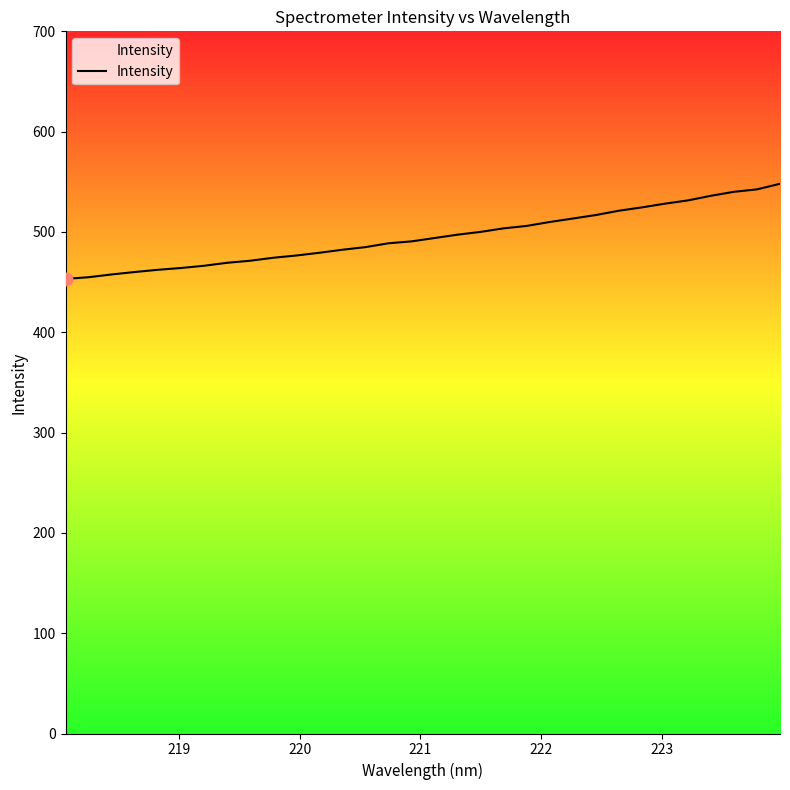

What is the smallest value displayed?

453.2